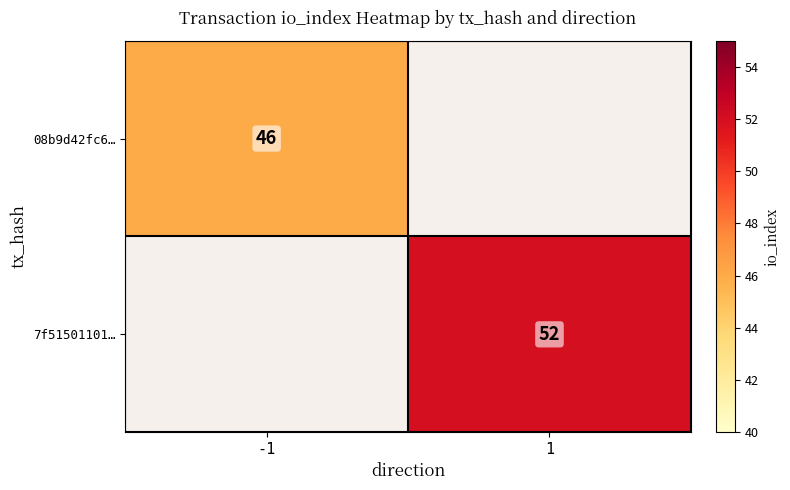

The 08b9d42fc6… series shows 46 at -1. True or false?

True